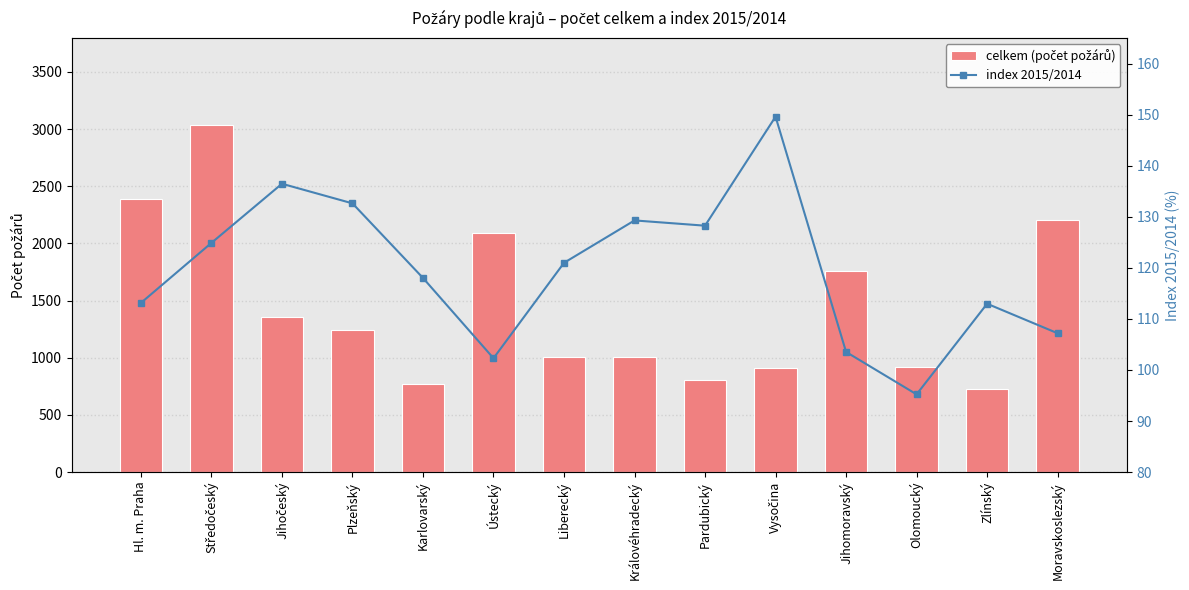

Between Plzeňský and Pardubický, which series saw the biggest shift?

celkem (počet požárů)